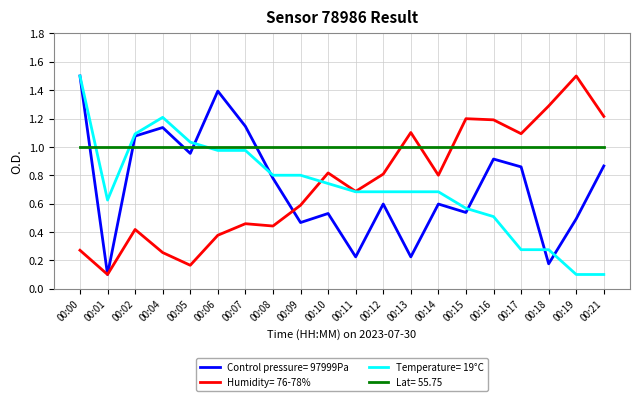

Where do Lat= 55.75 and Humidity= 76-78% first cross each other?

00:12 and 00:13